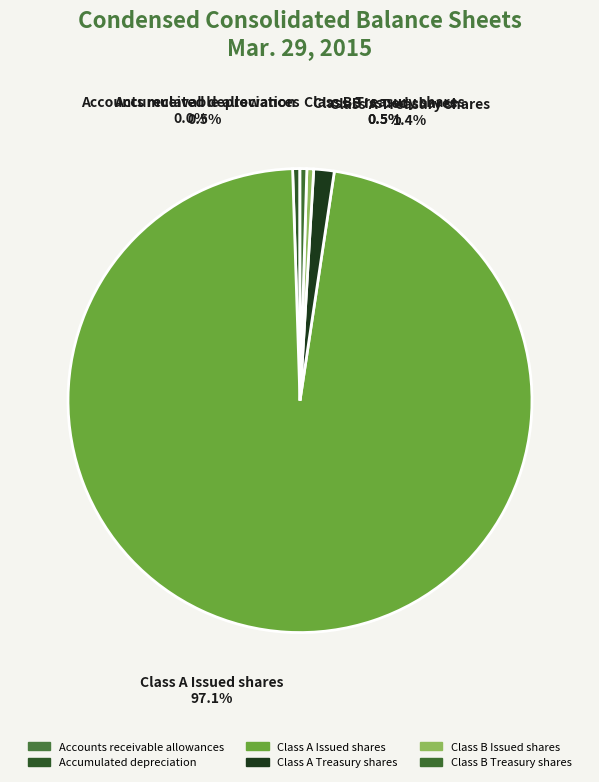

What percentage is the Class A Treasury shares slice, to the nearest percent?

1%